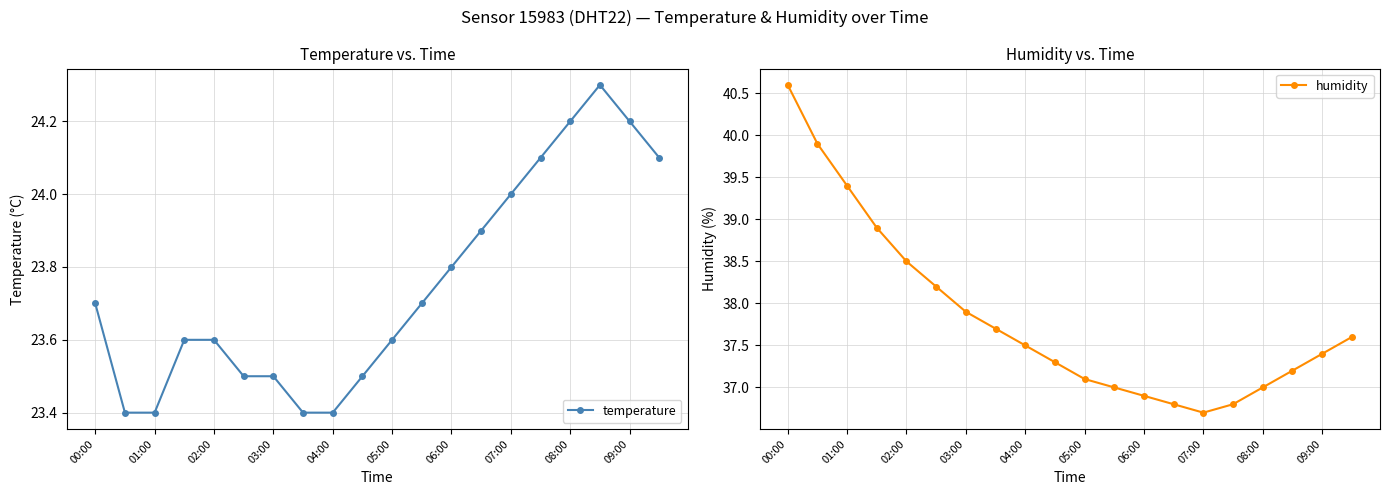

How many values in the humidity series exceed 37?

14